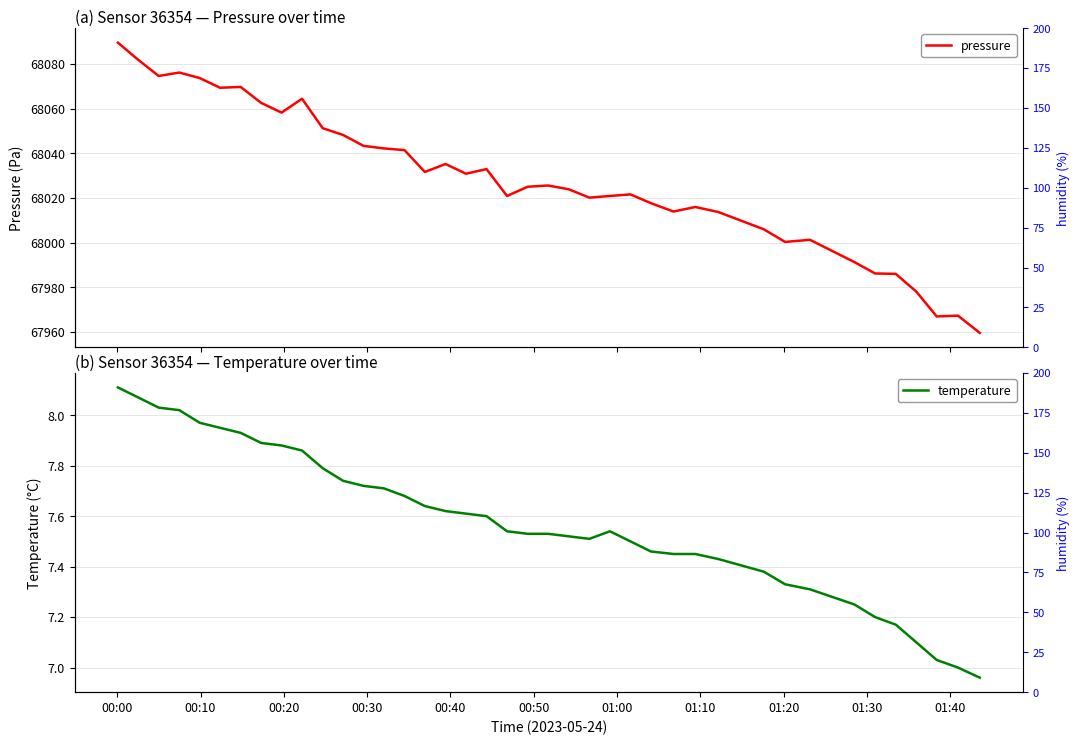

Does the chart have visible grid lines?

Yes